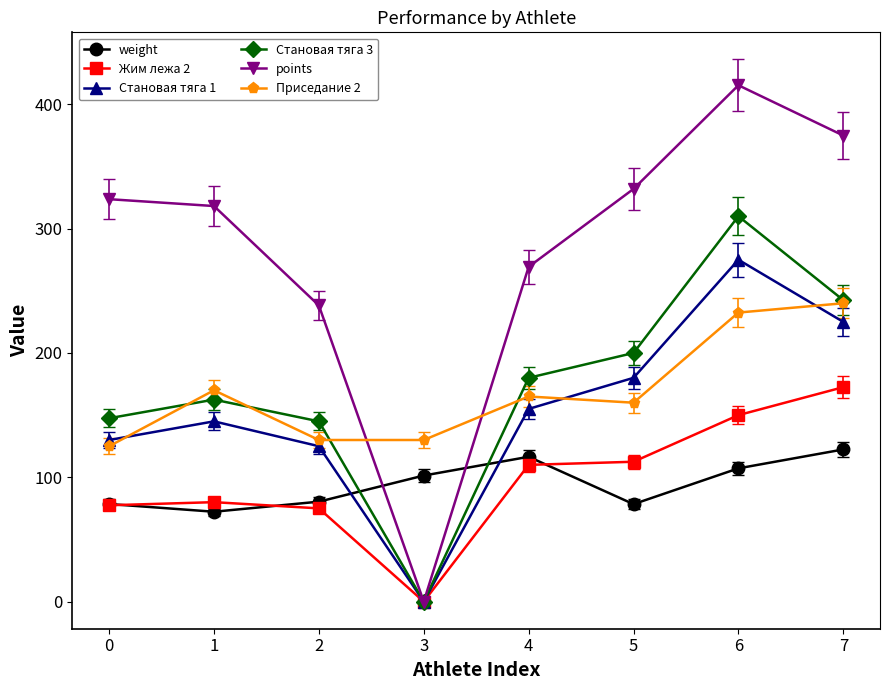

How many series are shown in this chart?

6